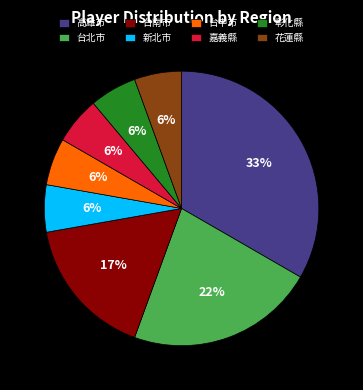

Count the number of slices in the pie.

8